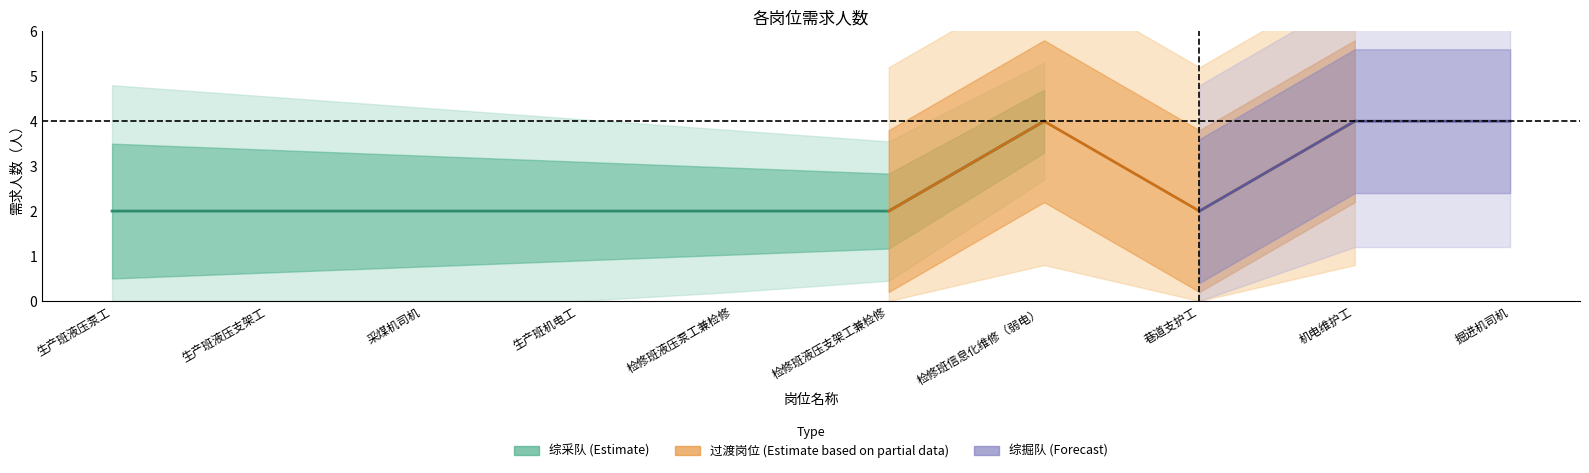

Count the number of values greater than 2.

3